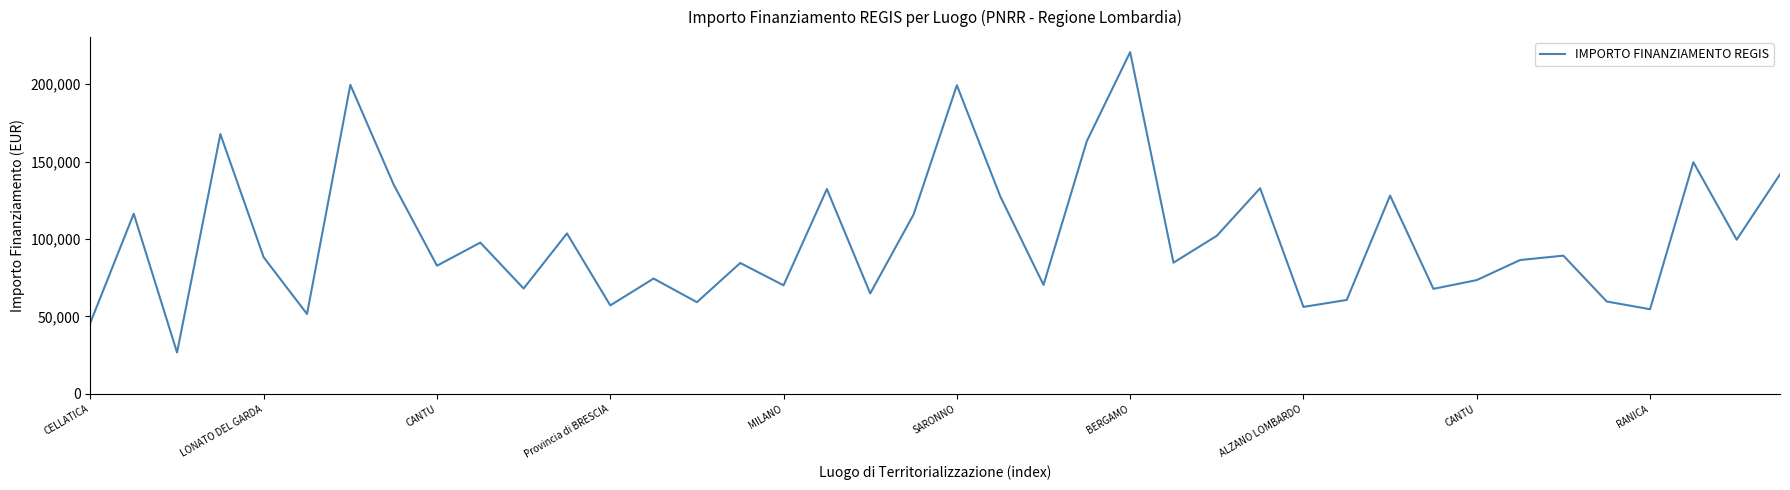

How many lines are shown in the chart?

1